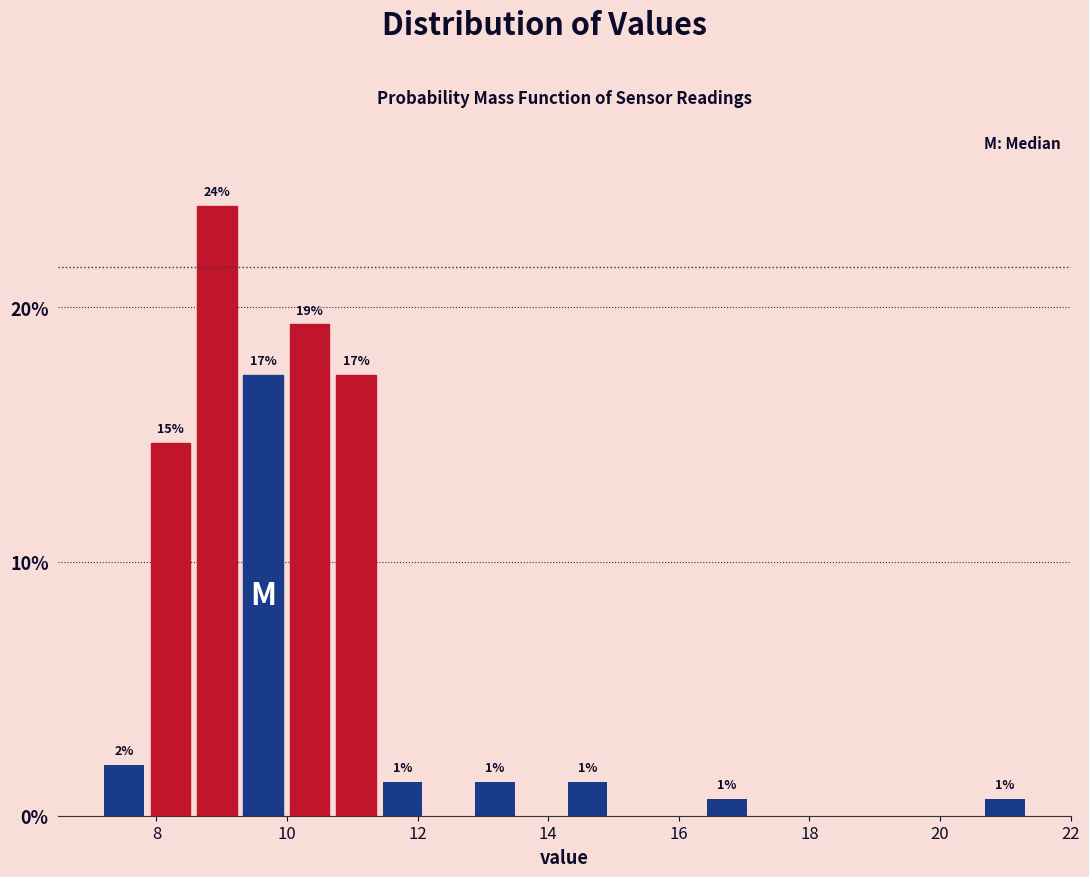

Read against the x-axis, roughly where is the centre of the tallest bar?

9.0